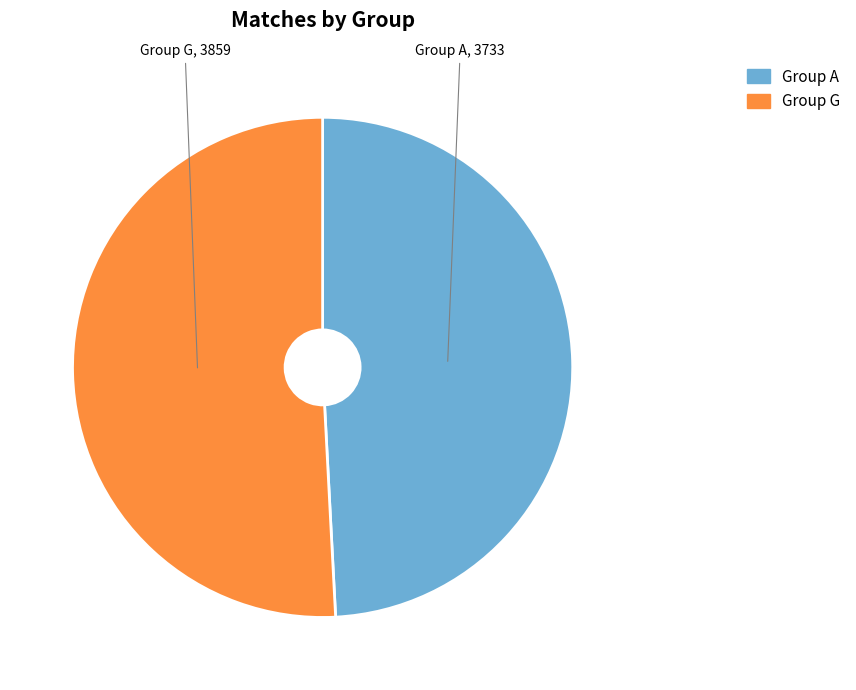

Approximately how many times larger is the value at Group A compared to Group G?

1.0